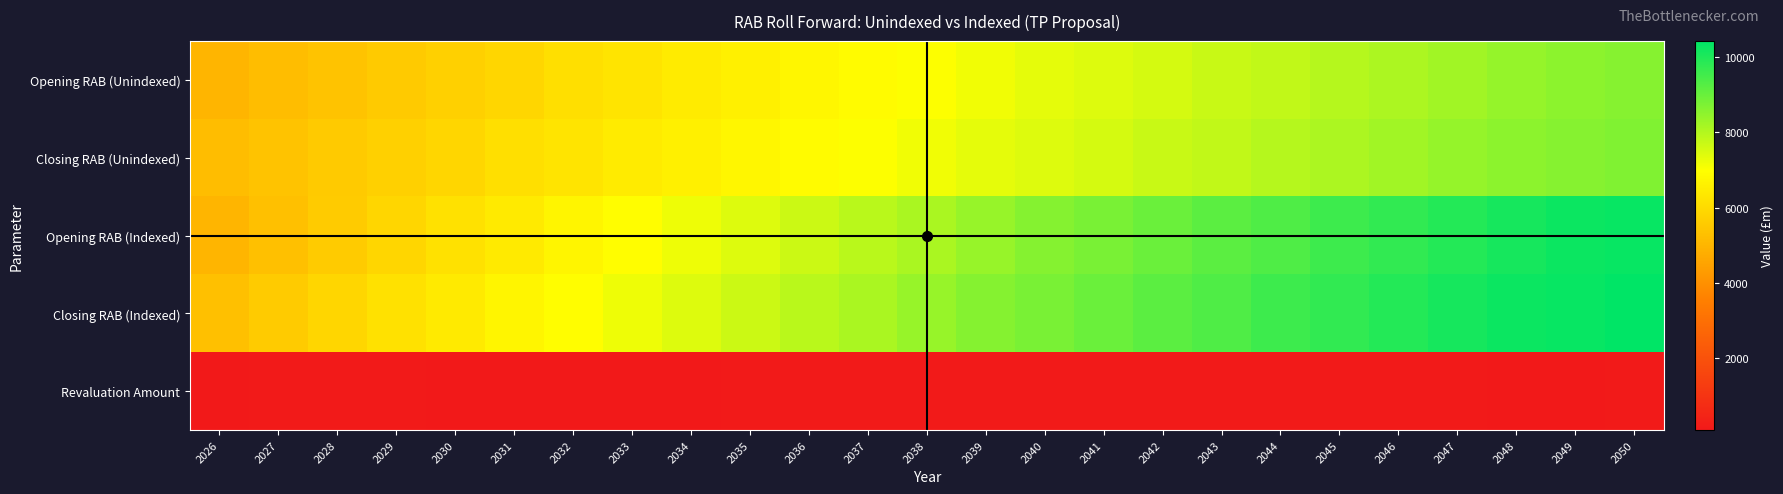

What is the total value across all series at 2029?

23515.5